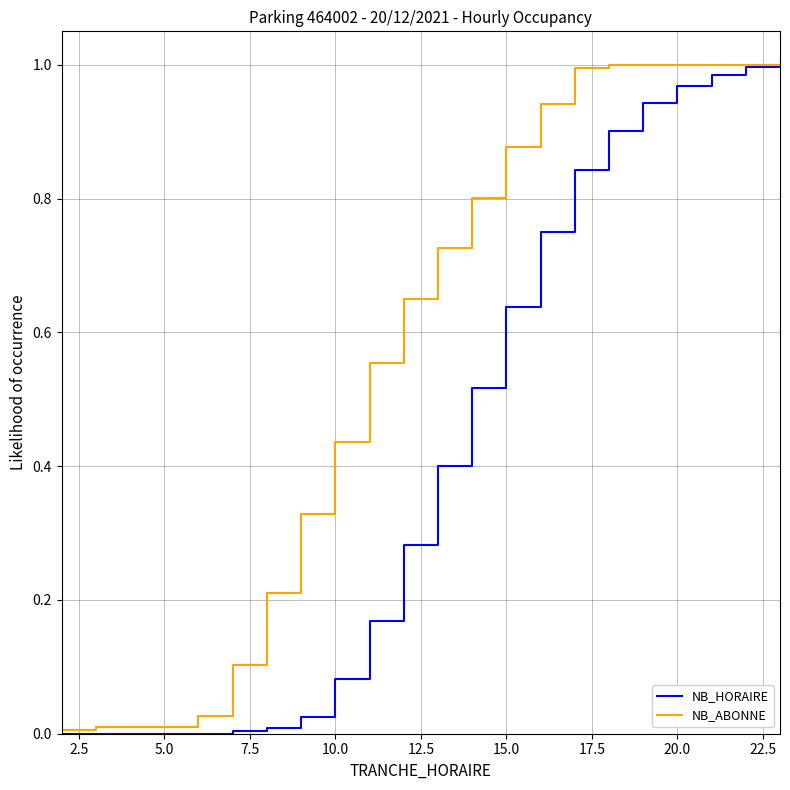

How many lines are shown in the chart?

2